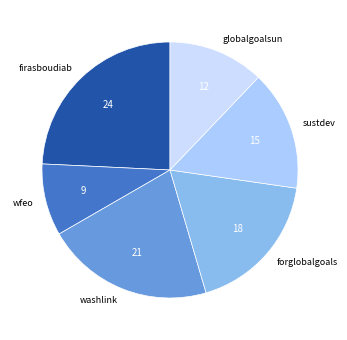

The globalgoalsun slice represents 12% of the pie. True or false?

True